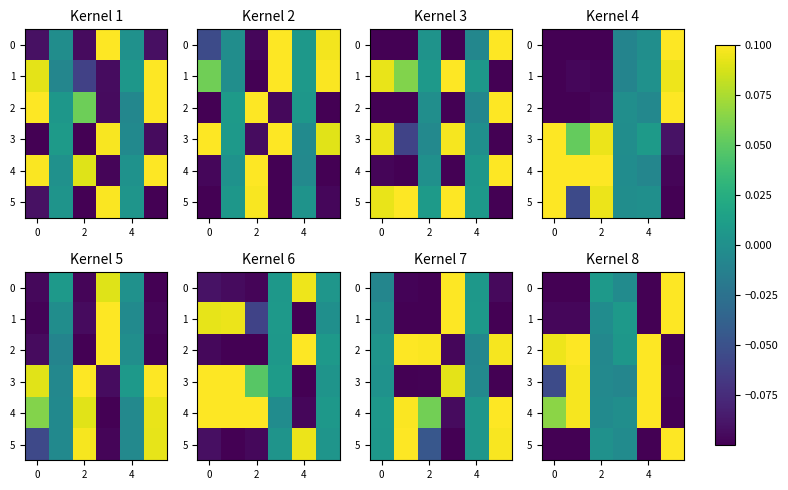

How many series are shown in this chart?

6